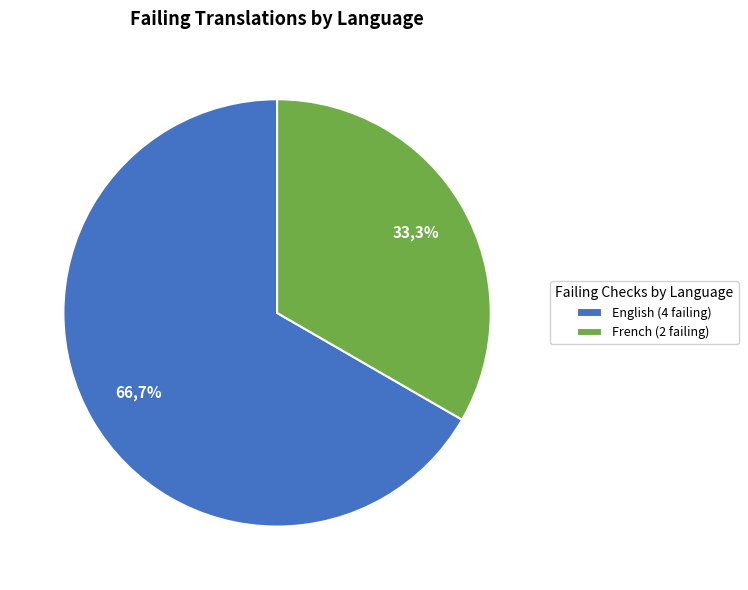

What percentage is NOT represented by French?

66.7%